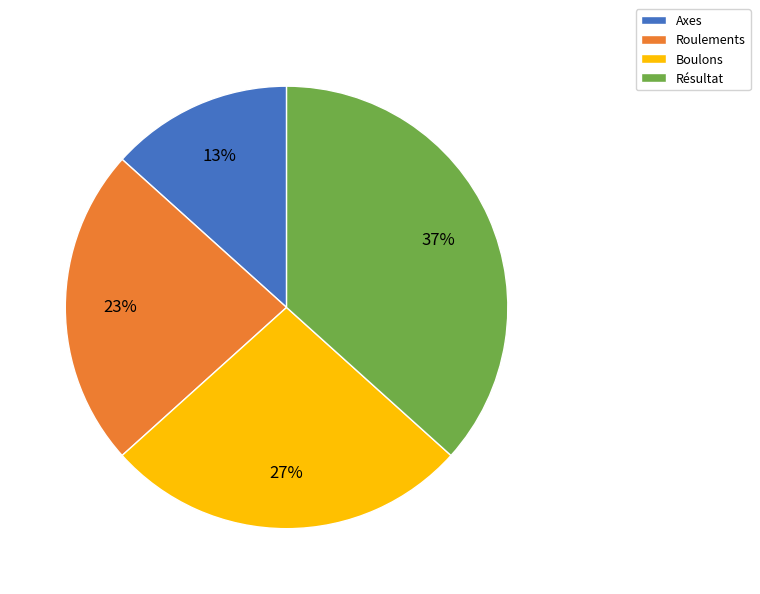

Approximately how many times larger is the value at Boulons compared to Résultat?

0.7